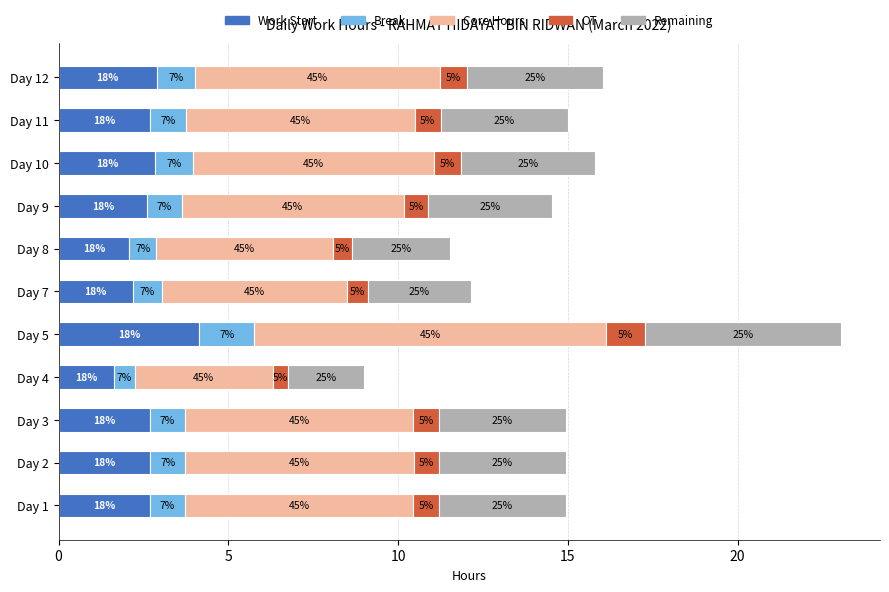

What are all the series names shown in the legend?

Work Start, Break, Core Hours, OT, Remaining